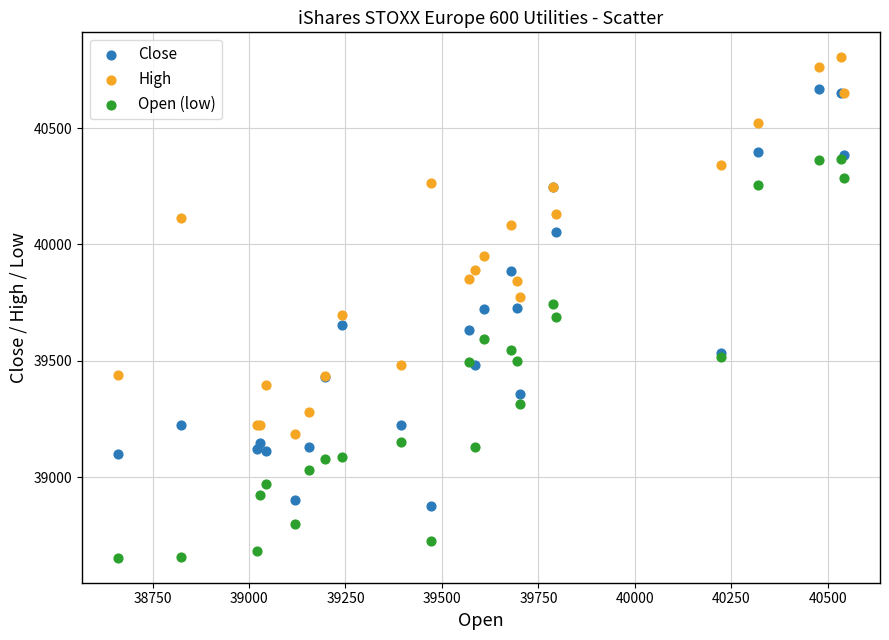

Which series reaches the minimum Y coordinate?

Open (low)